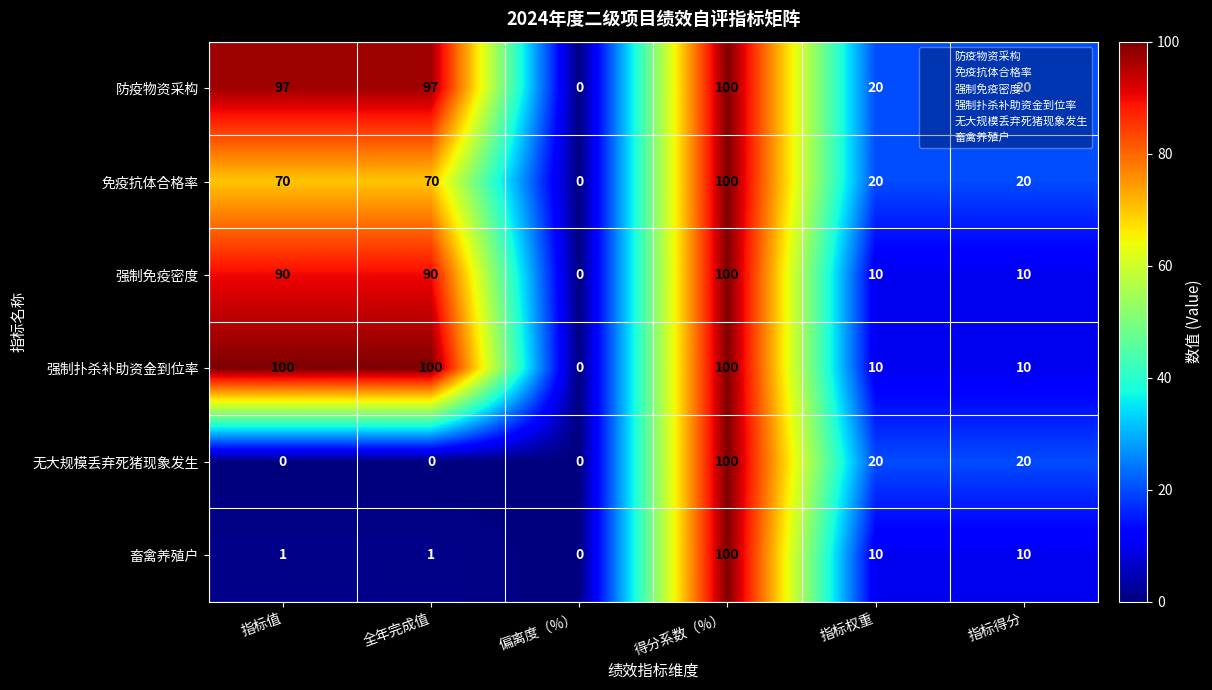

What is the highest value of the 畜禽养殖户 series?

100